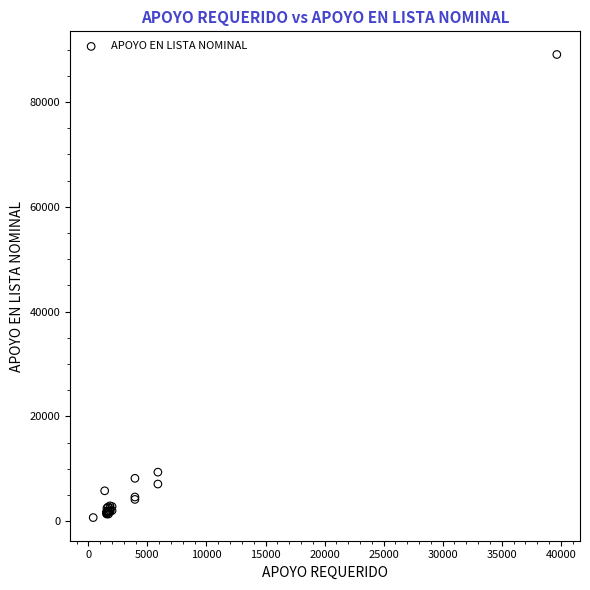

What Y value in the scatter plot is closest to 44877?

9353